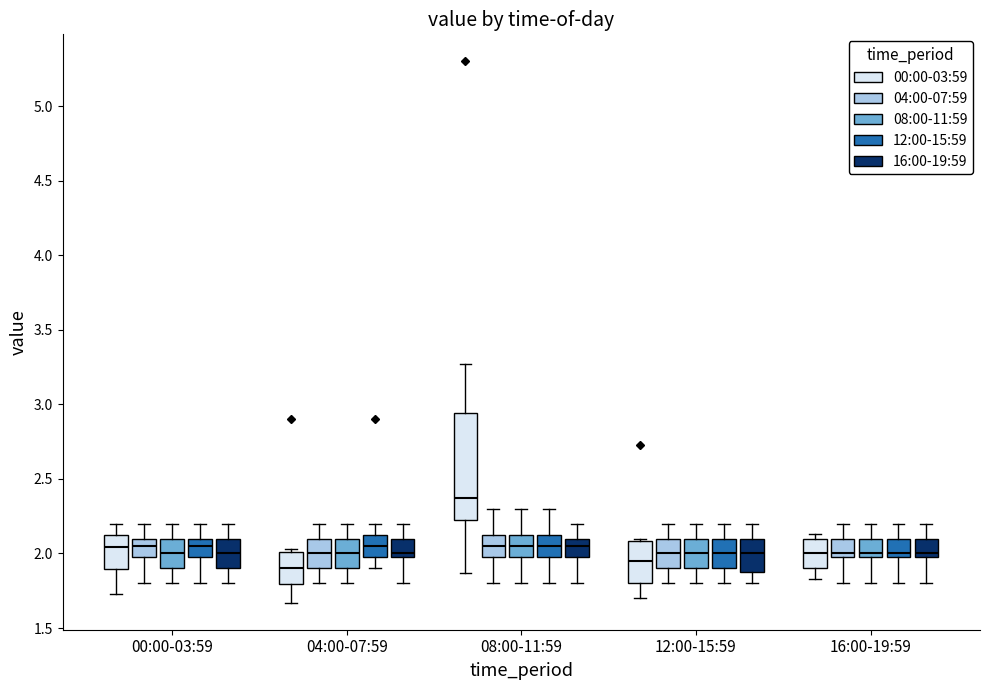

Reading left to right, read every box against the y-axis: the position of its median line, the range the box covers, and the ends of its whiskers. The values are not printed on the chart, so give them approximately, as read against the axis.

00:00-03:59 (00:00-03:59): median 2.05, box 1.90 to 2.15, whiskers 1.75 to 2.20
00:00-03:59 (04:00-07:59): median 2.05, box 2.00 to 2.10, whiskers 1.80 to 2.20
00:00-03:59 (08:00-11:59): median 2.00, box 1.90 to 2.10, whiskers 1.80 to 2.20
00:00-03:59 (12:00-15:59): median 2.05, box 2.00 to 2.10, whiskers 1.80 to 2.20
00:00-03:59 (16:00-19:59): median 2.00, box 1.90 to 2.10, whiskers 1.80 to 2.20
04:00-07:59 (00:00-03:59): median 1.90, box 1.80 to 2.00, whiskers 1.65 to 2.05
04:00-07:59 (04:00-07:59): median 2.00, box 1.90 to 2.10, whiskers 1.80 to 2.20
04:00-07:59 (08:00-11:59): median 2.00, box 1.90 to 2.10, whiskers 1.80 to 2.20
04:00-07:59 (12:00-15:59): median 2.05, box 2.00 to 2.15, whiskers 1.90 to 2.20
04:00-07:59 (16:00-19:59): median 2.00 (just above the box's lower edge), box 2.00 to 2.10, whiskers 1.80 to 2.20
08:00-11:59 (00:00-03:59): median 2.40, box 2.25 to 2.95, whiskers 1.85 to 3.25
08:00-11:59 (04:00-07:59): median 2.05, box 2.00 to 2.15, whiskers 1.80 to 2.30
08:00-11:59 (08:00-11:59): median 2.05, box 2.00 to 2.15, whiskers 1.80 to 2.30
08:00-11:59 (12:00-15:59): median 2.05, box 2.00 to 2.15, whiskers 1.80 to 2.30
08:00-11:59 (16:00-19:59): median 2.05, box 2.00 to 2.10, whiskers 1.80 to 2.20
12:00-15:59 (00:00-03:59): median 1.95, box 1.80 to 2.10, whiskers 1.70 to 2.10 (just above the box's upper edge)
12:00-15:59 (04:00-07:59): median 2.00, box 1.90 to 2.10, whiskers 1.80 to 2.20
12:00-15:59 (08:00-11:59): median 2.00, box 1.90 to 2.10, whiskers 1.80 to 2.20
12:00-15:59 (12:00-15:59): median 2.00, box 1.90 to 2.10, whiskers 1.80 to 2.20
12:00-15:59 (16:00-19:59): median 2.00, box 1.90 to 2.10, whiskers 1.80 to 2.20
16:00-19:59 (00:00-03:59): median 2.00, box 1.90 to 2.10, whiskers 1.85 to 2.15
16:00-19:59 (04:00-07:59): median 2.00 (just above the box's lower edge), box 2.00 to 2.10, whiskers 1.80 to 2.20
16:00-19:59 (08:00-11:59): median 2.00 (just above the box's lower edge), box 2.00 to 2.10, whiskers 1.80 to 2.20
16:00-19:59 (12:00-15:59): median 2.00 (just above the box's lower edge), box 2.00 to 2.10, whiskers 1.80 to 2.20
16:00-19:59 (16:00-19:59): median 2.00 (just above the box's lower edge), box 2.00 to 2.10, whiskers 1.80 to 2.20